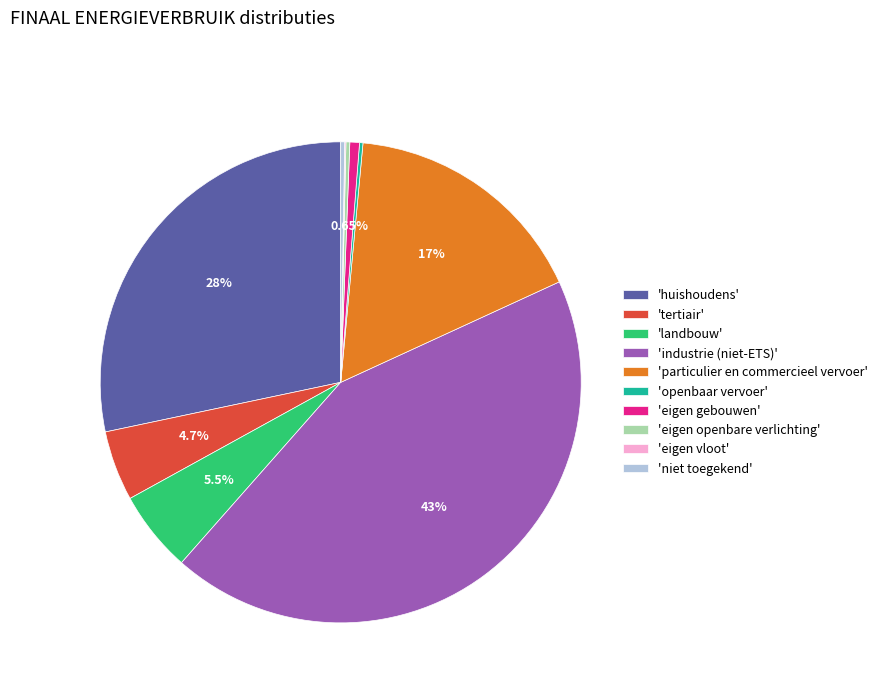

Which slice is the largest?

'industrie (niet-ETS)'